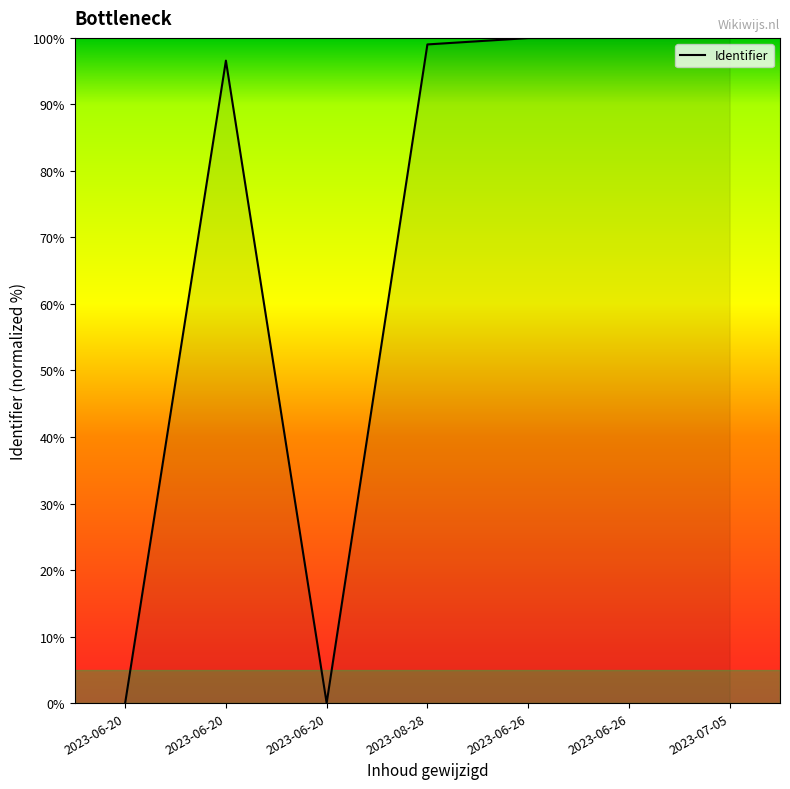

What is the maximum value shown in the chart?

100.0